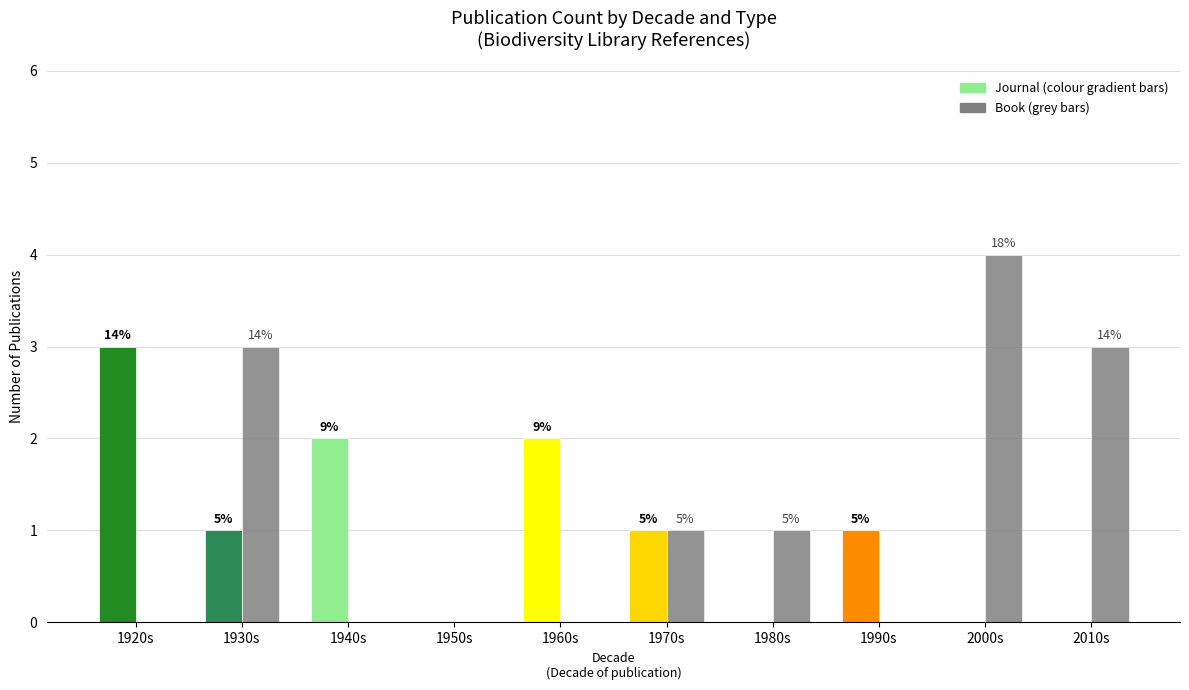

Does the chart contain stacked bars?

No